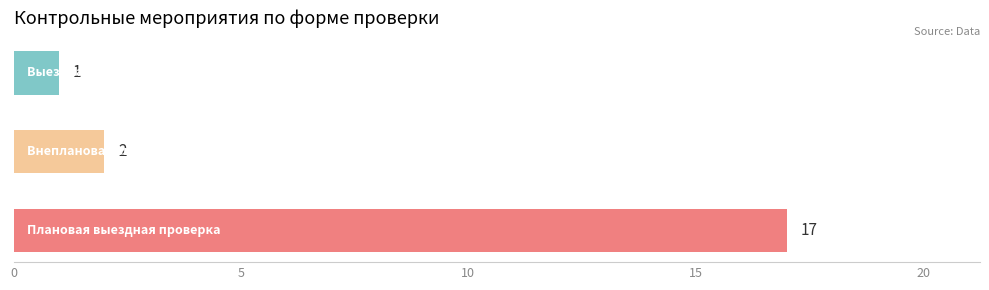

What is the difference between the maximum and second lowest values?

15